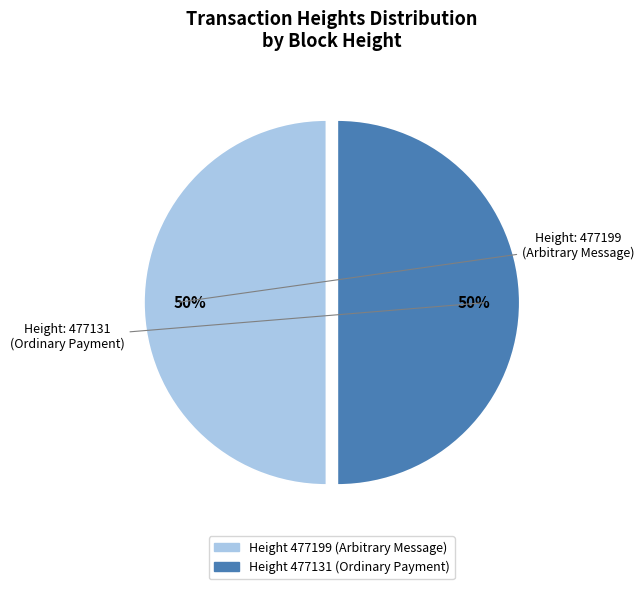

Count the number of slices in the pie.

2